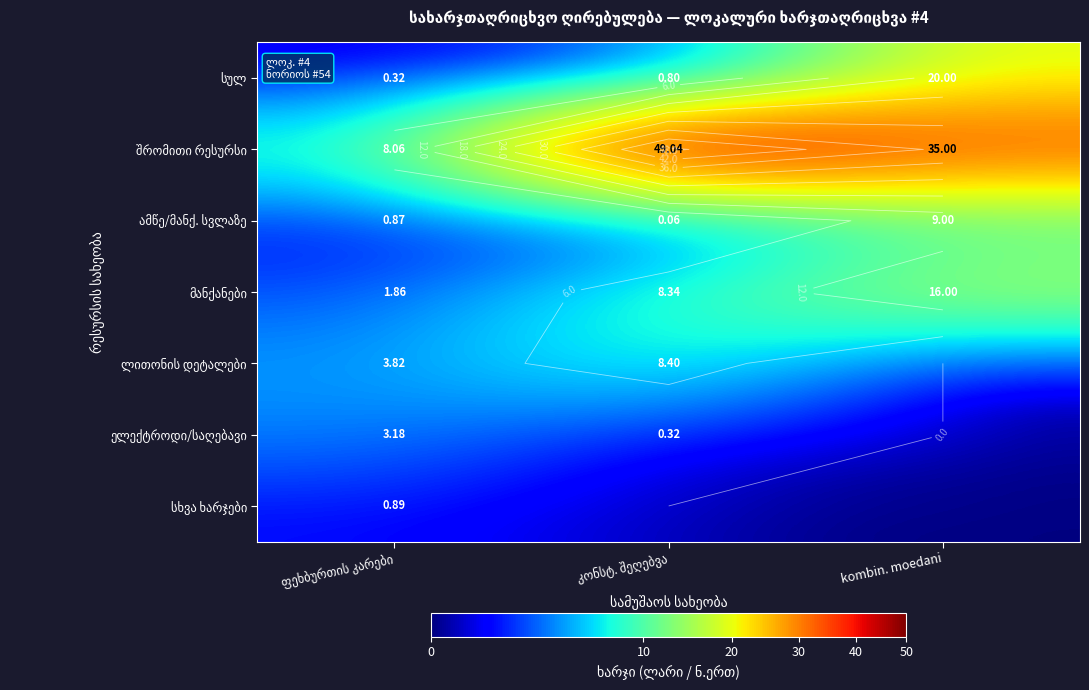

Is the value of შრომითი რესურსი at kombin. moedani greater than the value of სხვა ხარჯები at kombin. moedani?

Yes